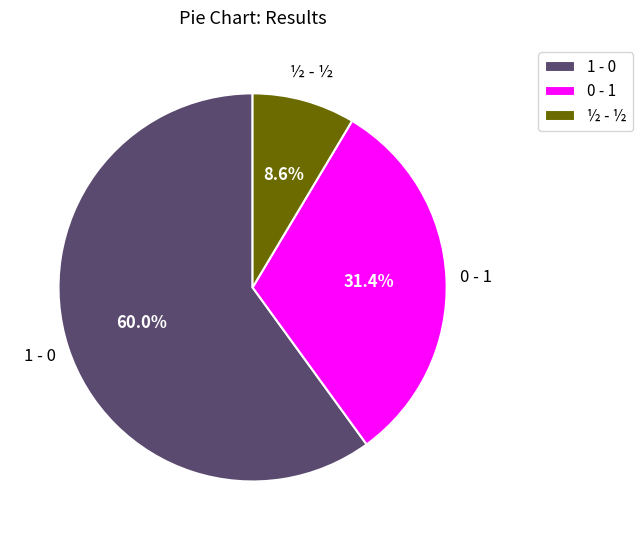

Approximately how many times larger is the value at 0 - 1 compared to ½ - ½?

3.7